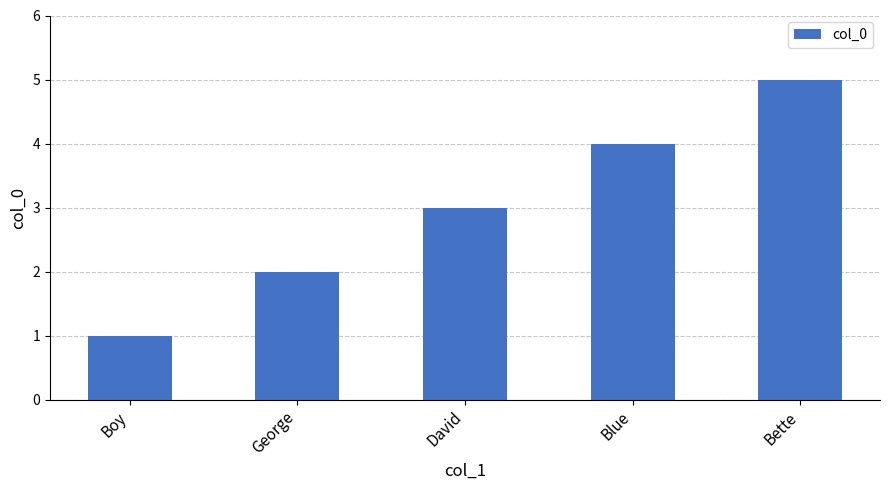

Approximately how many times larger is the value at George compared to Boy?

2.0